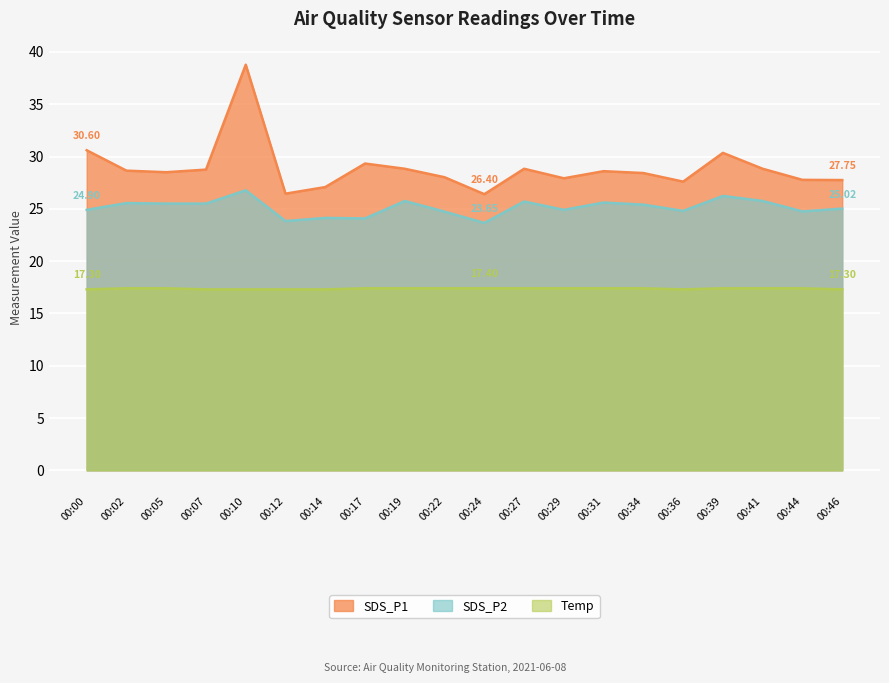

At which category does the chart reach its peak across all series?

00:10